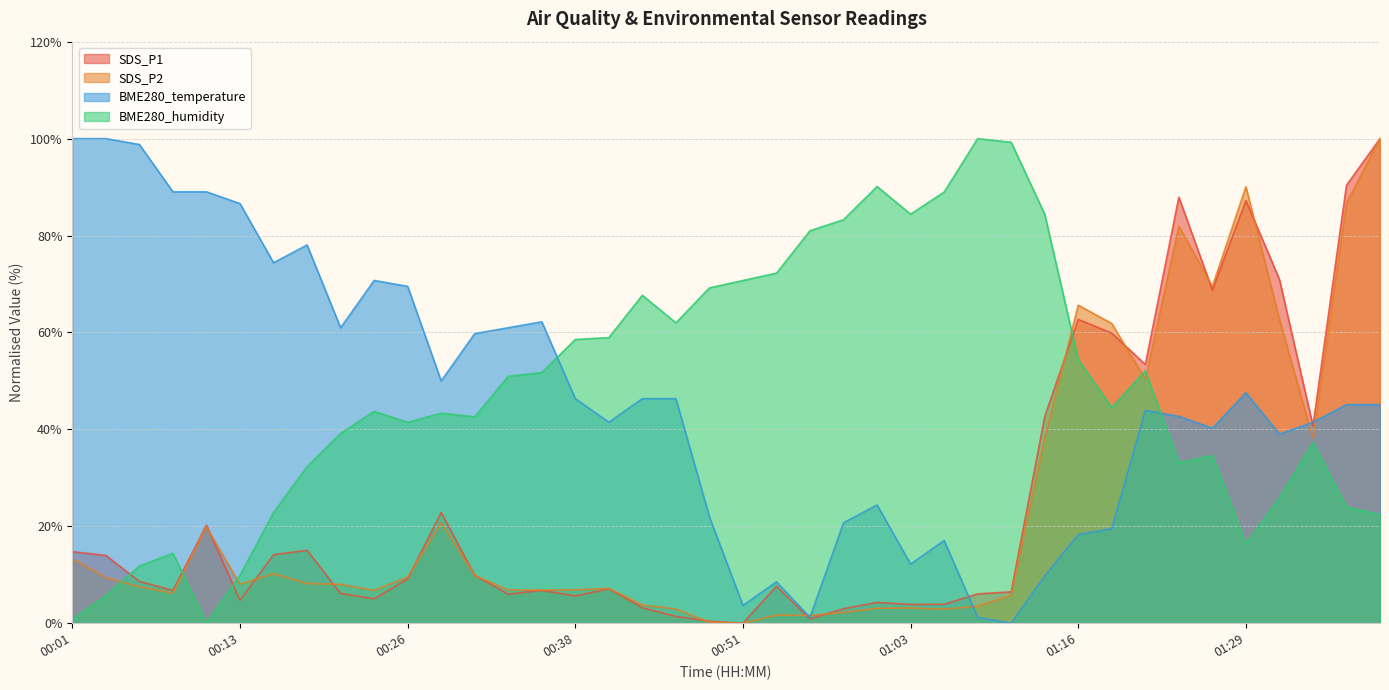

What is the difference between the SDS_P2 values at 00:23 and 01:34?

31.4